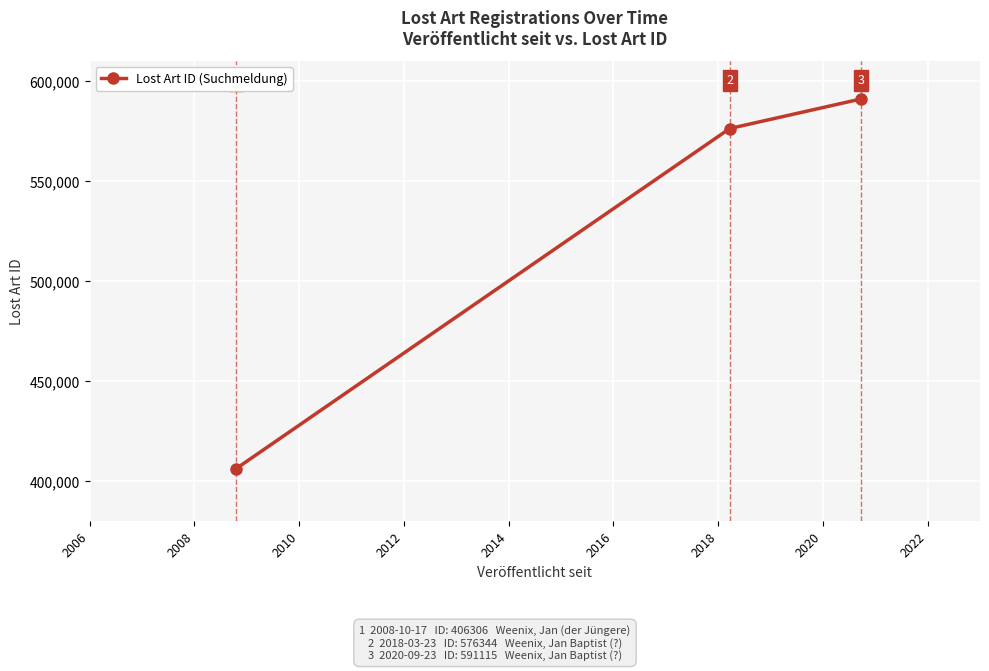

What is the smallest value displayed?

406306